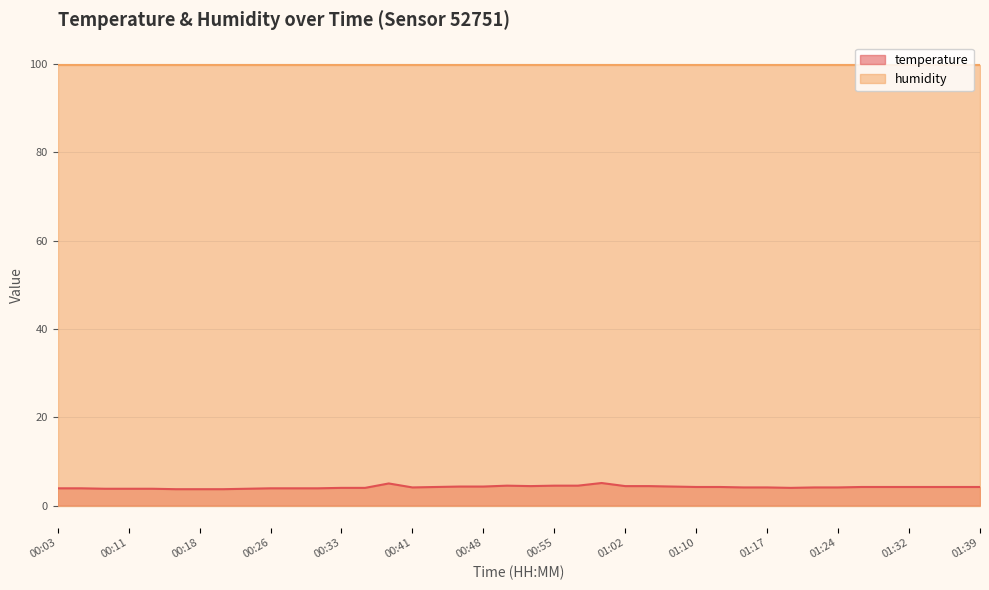

Rank the categories by value from lowest to highest.

00:16, 00:18, 00:21, 00:08, 00:11, 00:13, 00:23, 00:03, 00:06, 00:26, 00:28, 00:31, 00:33, 00:35, 01:19, 00:41, 01:15, 01:17, 01:22, 01:24, 00:43, 01:10, 01:12, 01:27, 01:29, 01:32, 01:34, 01:37, 01:39, 00:45, 00:48, 01:07, 00:53, 01:02, 01:05, 00:50, 00:55, 00:58, 00:38, 01:00